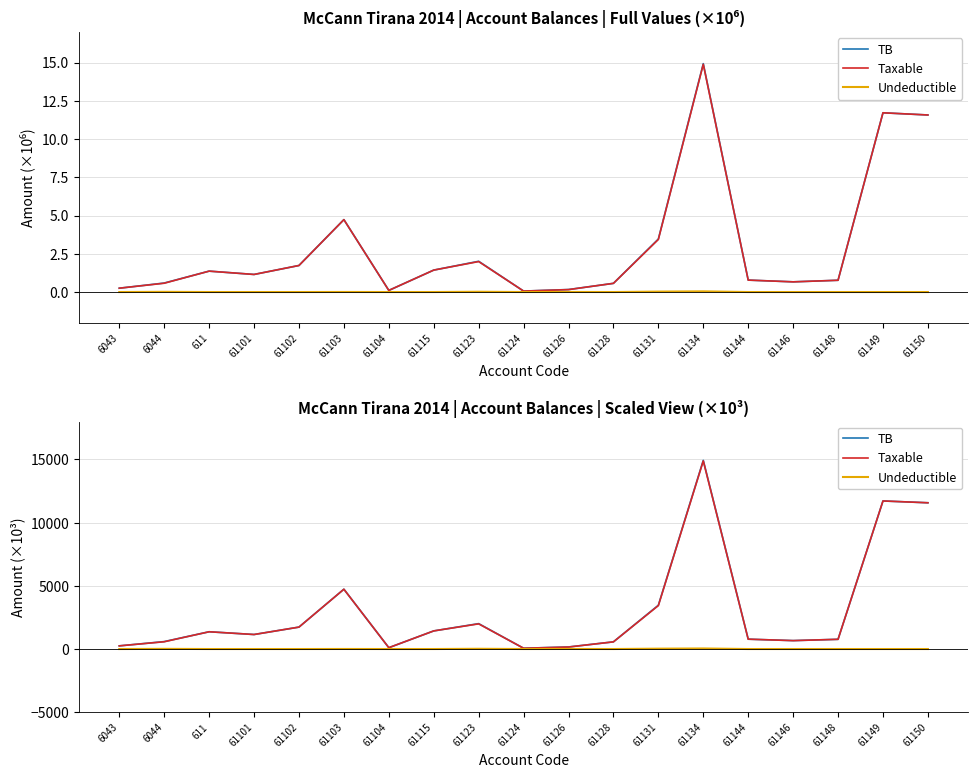

How many lines are shown in the chart?

3